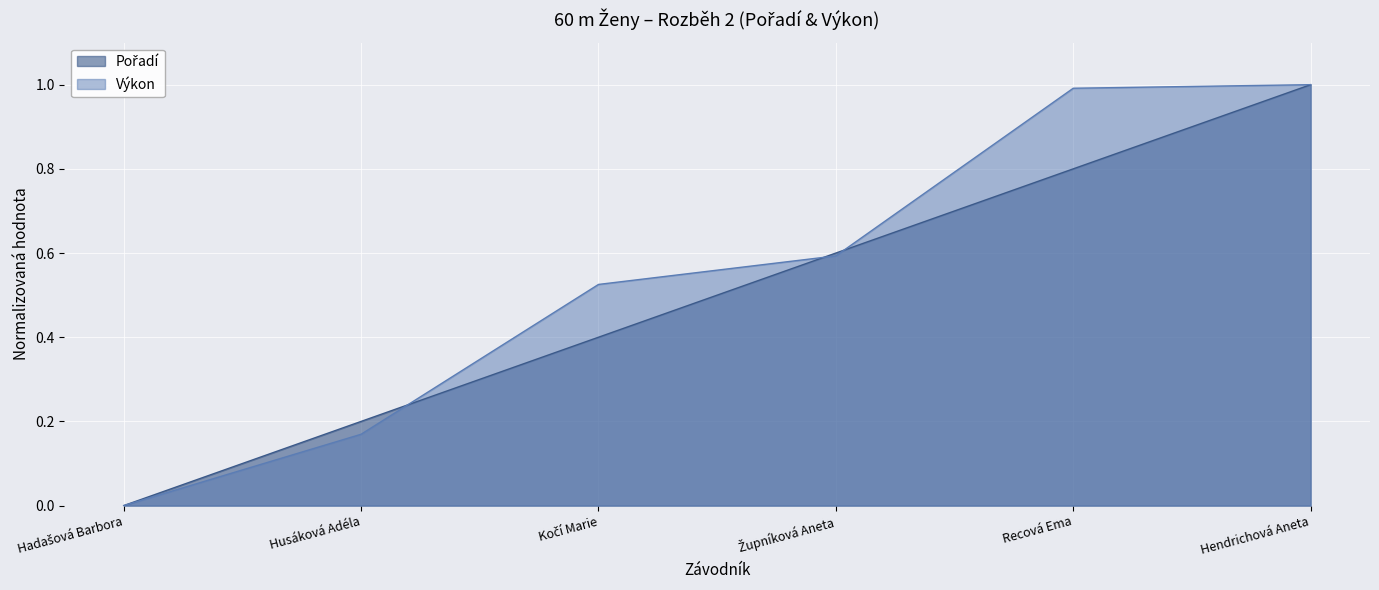

What position from the right is Husáková Adéla?

5